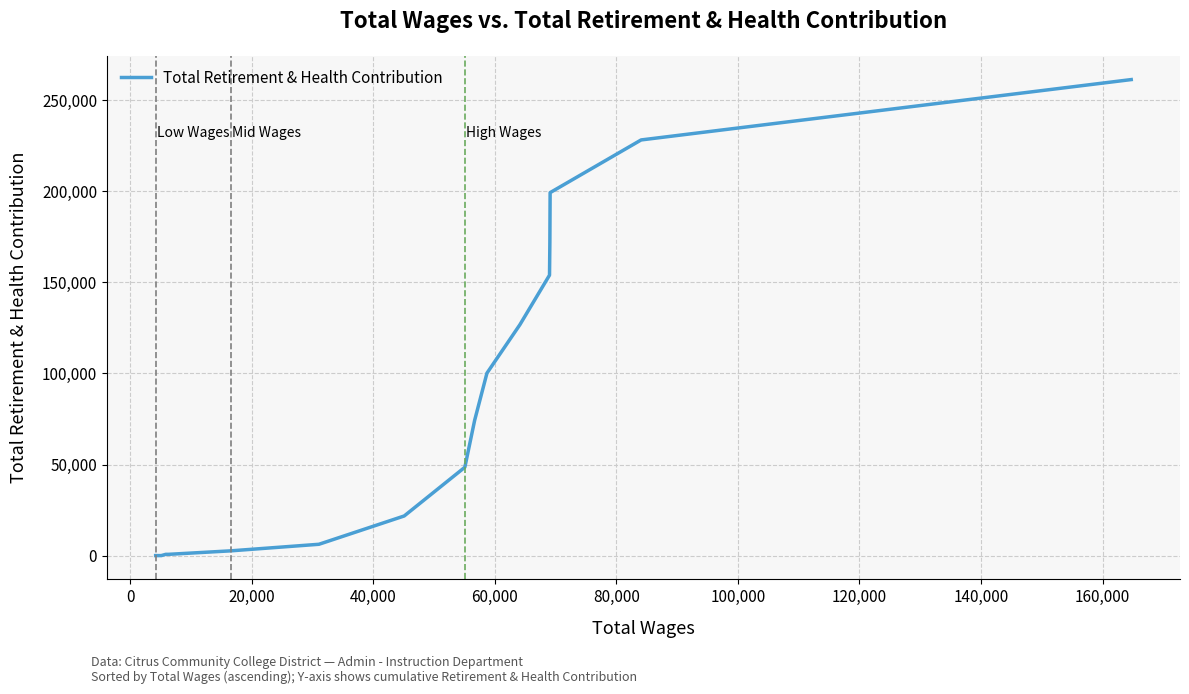

What is the maximum value shown in the chart?

261314